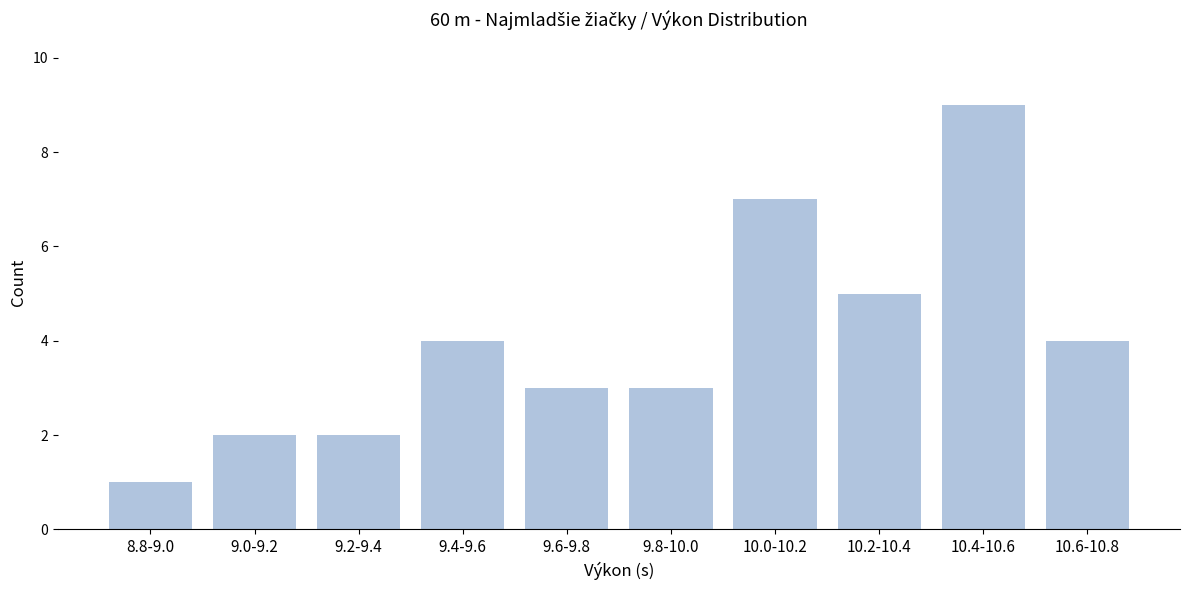

Reading left to right, transcribe all the data shown in this chart.

1	2	2	4	3	3	7	5	9	4